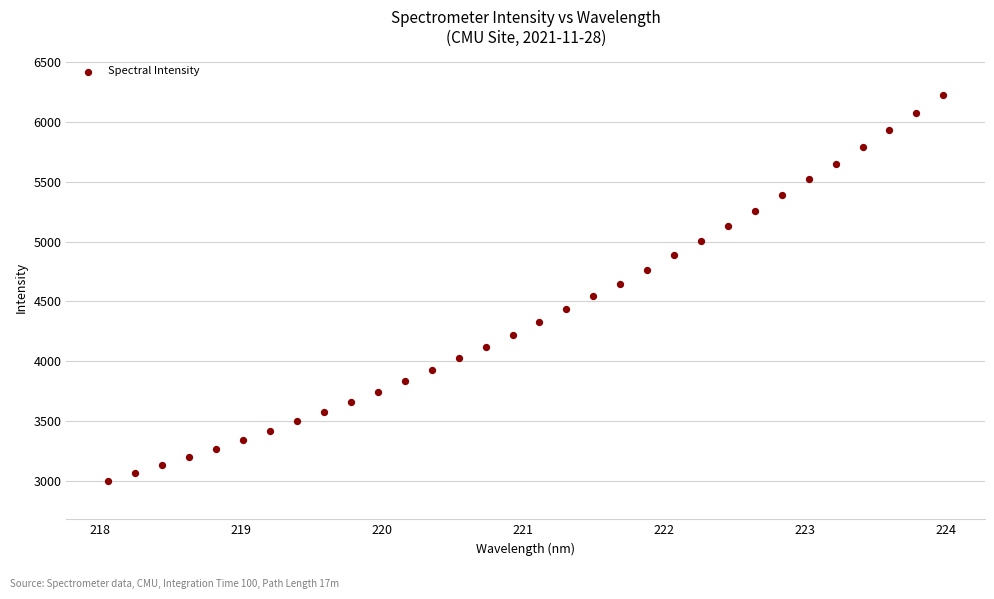

What is the range of X values (max minus min)?

5.9